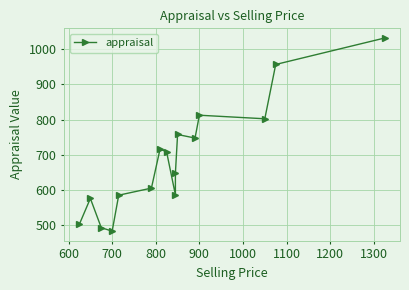

Reading right to left, list all the values displayed in this chart.

1031.8	956.7	802.6	812.7	747.9	758.0	648.3	586.7	707.6	717.7	605.9	585.8	483.8	493.6	576.6	504.0